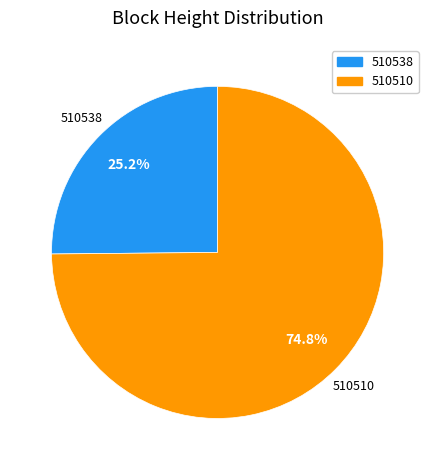

Is it true that 510510 is 75% of the pie?

True